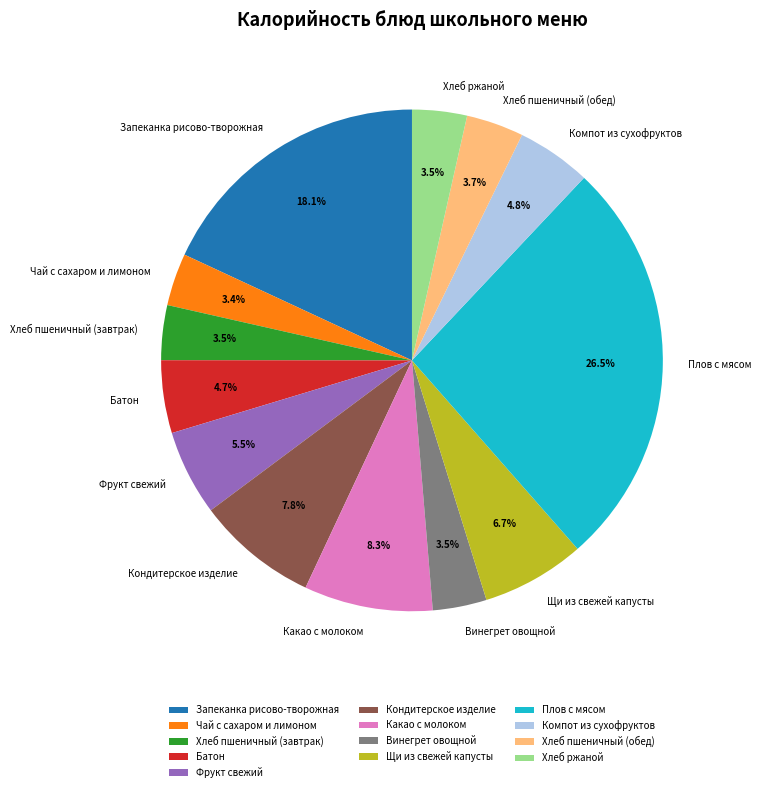

To the nearest percent, what is the combined percentage of Батон and Хлеб пшеничный (обед)?

8%